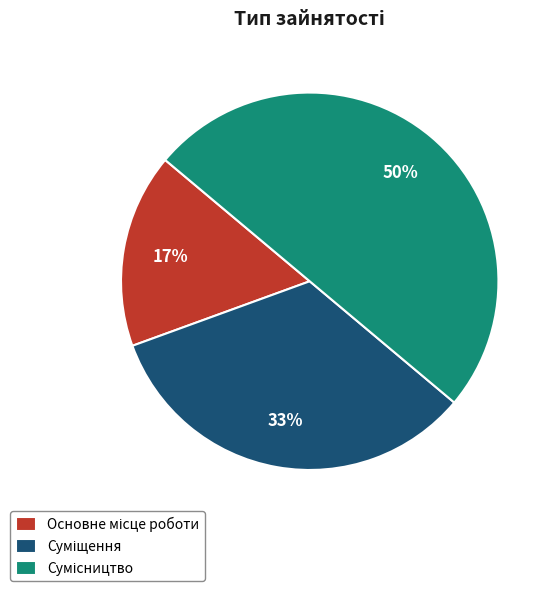

To the nearest percent, what is the average slice percentage?

33%